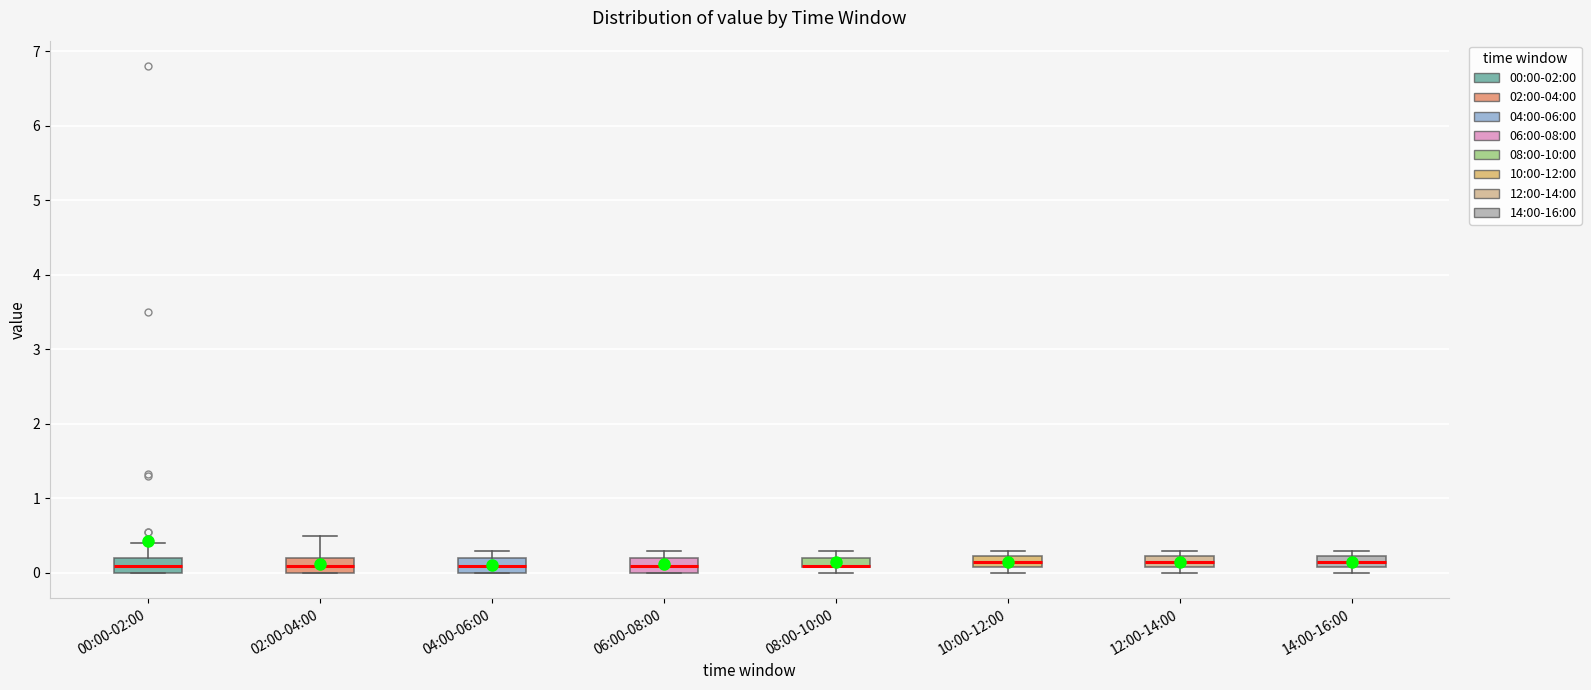

Where is the upper edge of the box for 12:00-14:00 on the y-axis? The values are not printed on the chart, so give them approximately, as read against the axis.

0.2